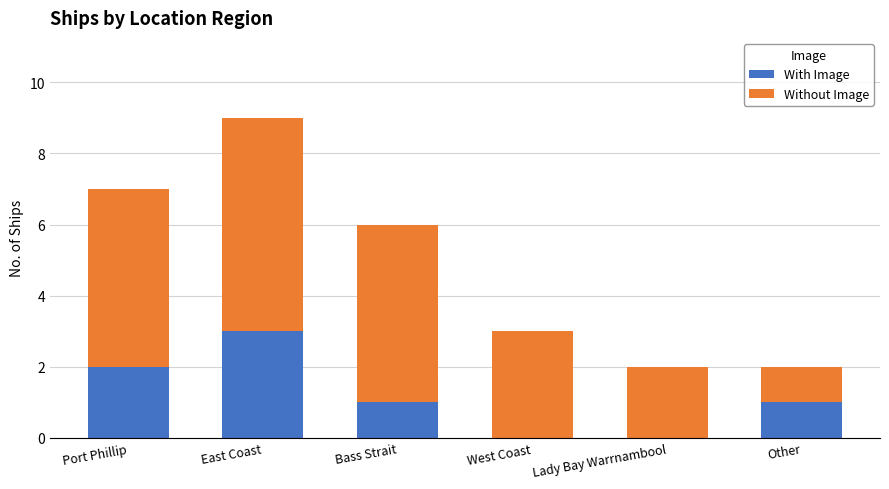

At which category is the sum across all series the highest?

East Coast